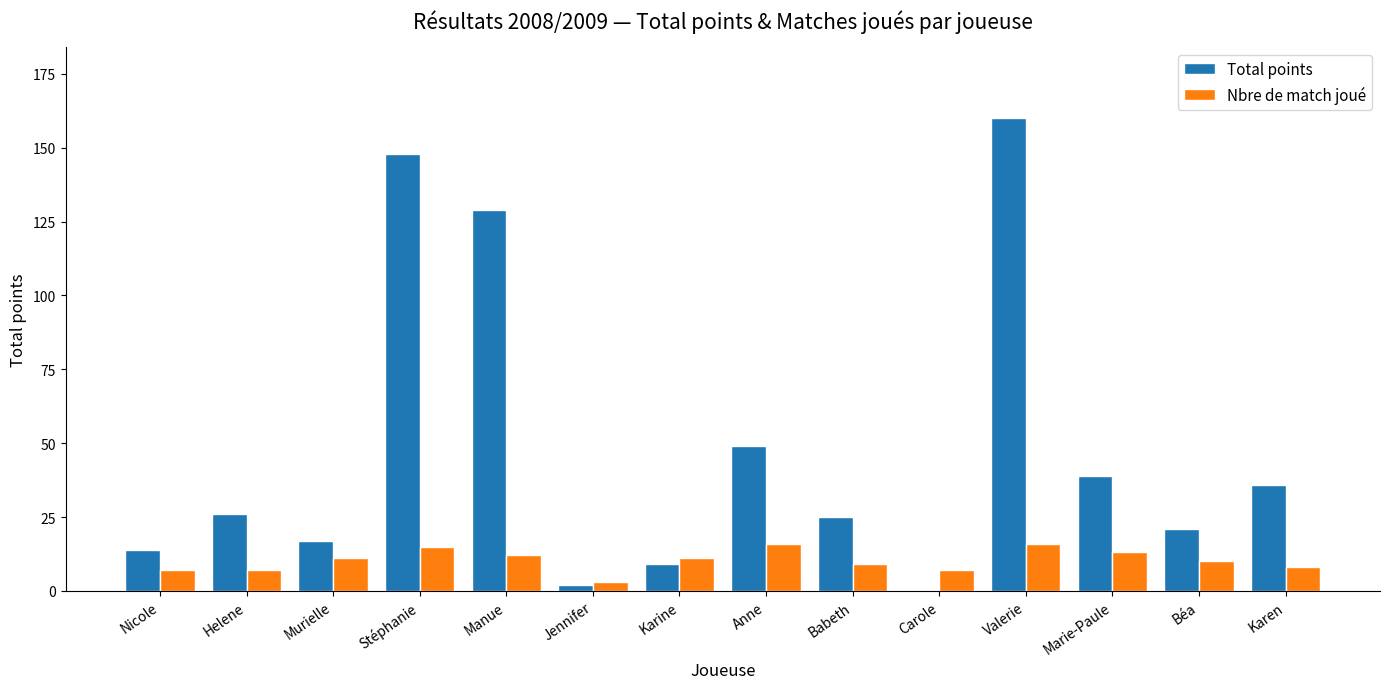

Which series has the largest total across all categories?

Total points